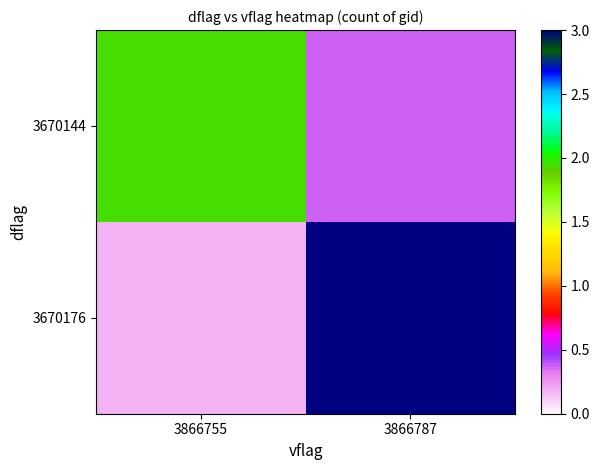

How many distinct data groups are displayed?

2